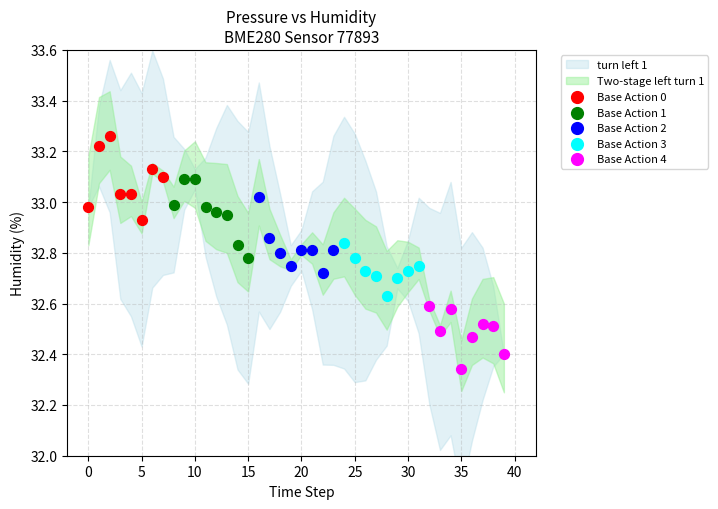

Which series reaches the minimum Y coordinate?

Base Action 4